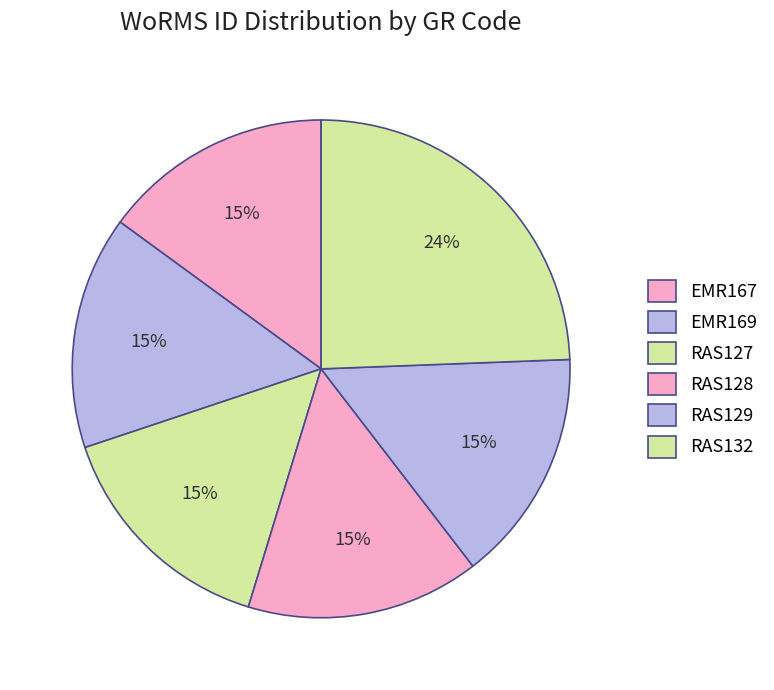

To the nearest percent, what is the combined percentage of RAS129 and RAS127?

30%